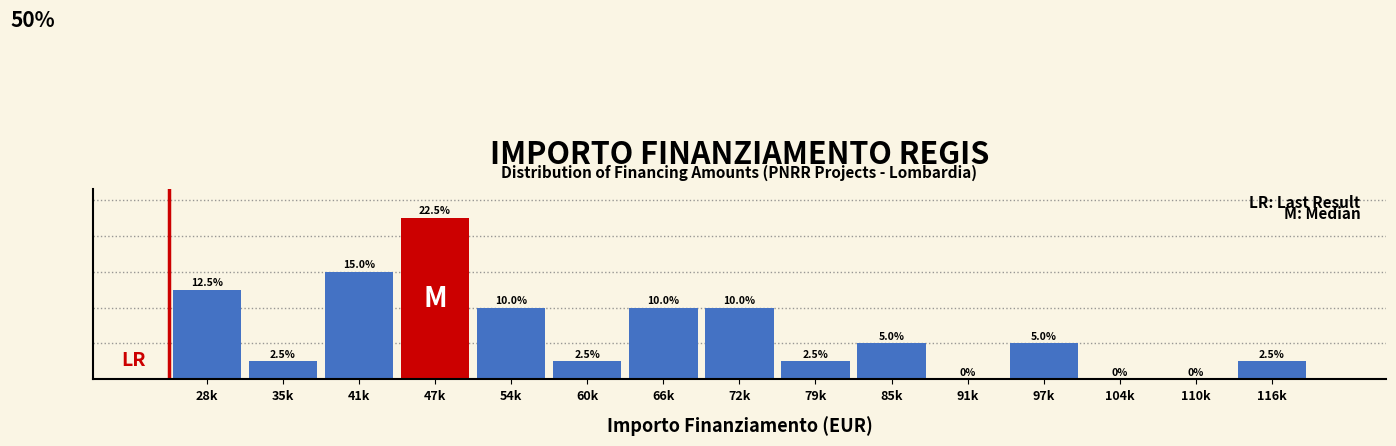

Which has a higher value, 97k or 41k?

41k